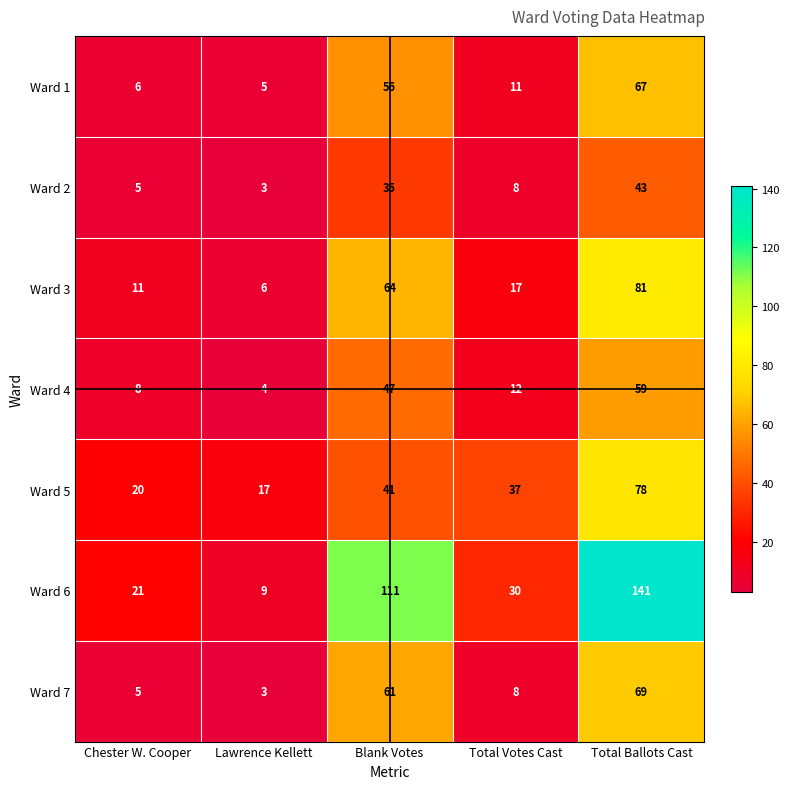

Which category has the highest value across all series?

Total Ballots Cast